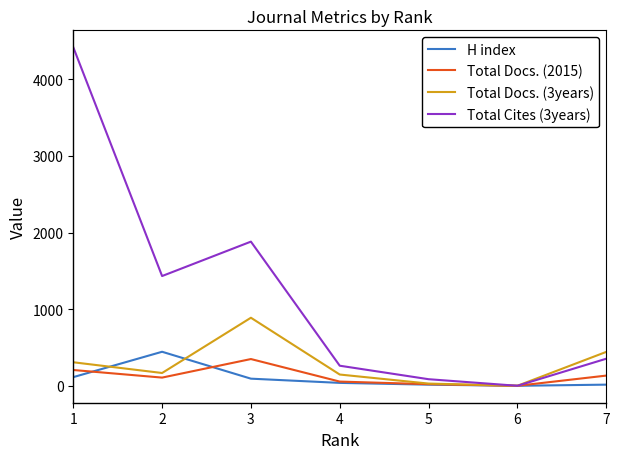

Rank the series by their maximum value, from lowest to highest.

Total Docs. (2015), H index, Total Docs. (3years), Total Cites (3years)